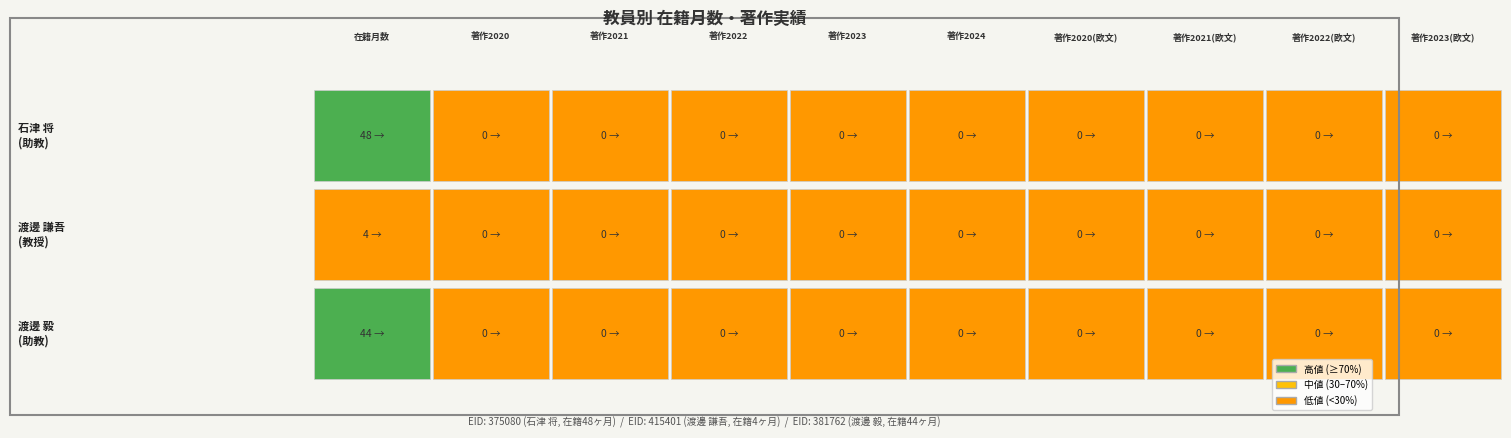

How many values in the 渡邊 毅 series exceed 0?

1